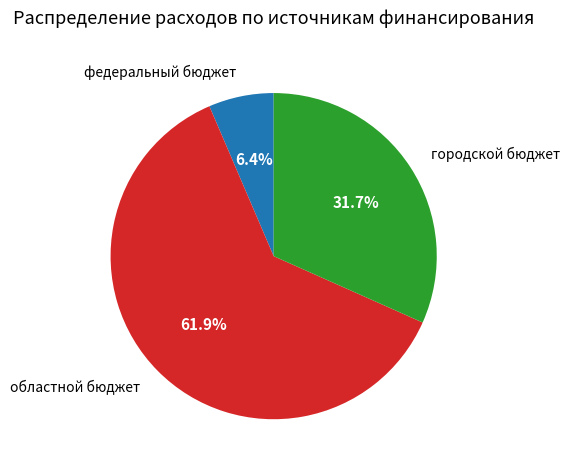

How many slices are in this pie chart?

3